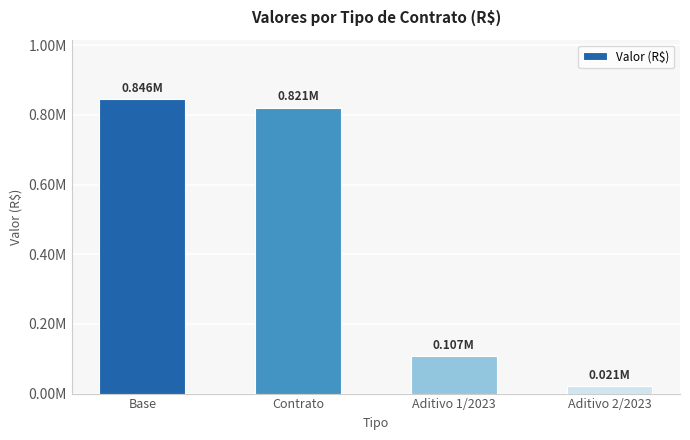

What is the label of the 2nd bar from the left?

Contrato